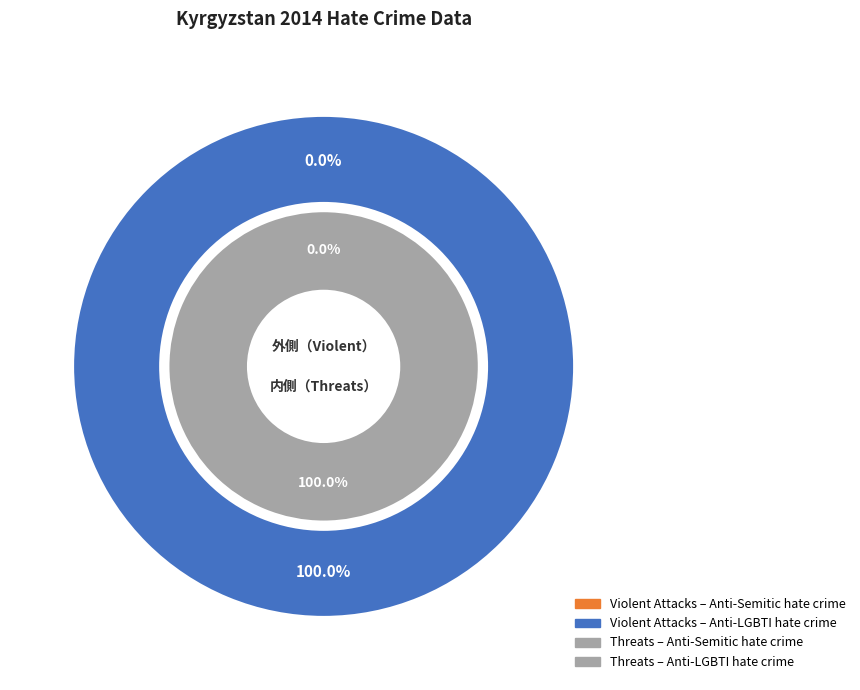

What is the total percentage of Anti-Semitic hate crime and Anti-LGBTI hate crime?

100.0%